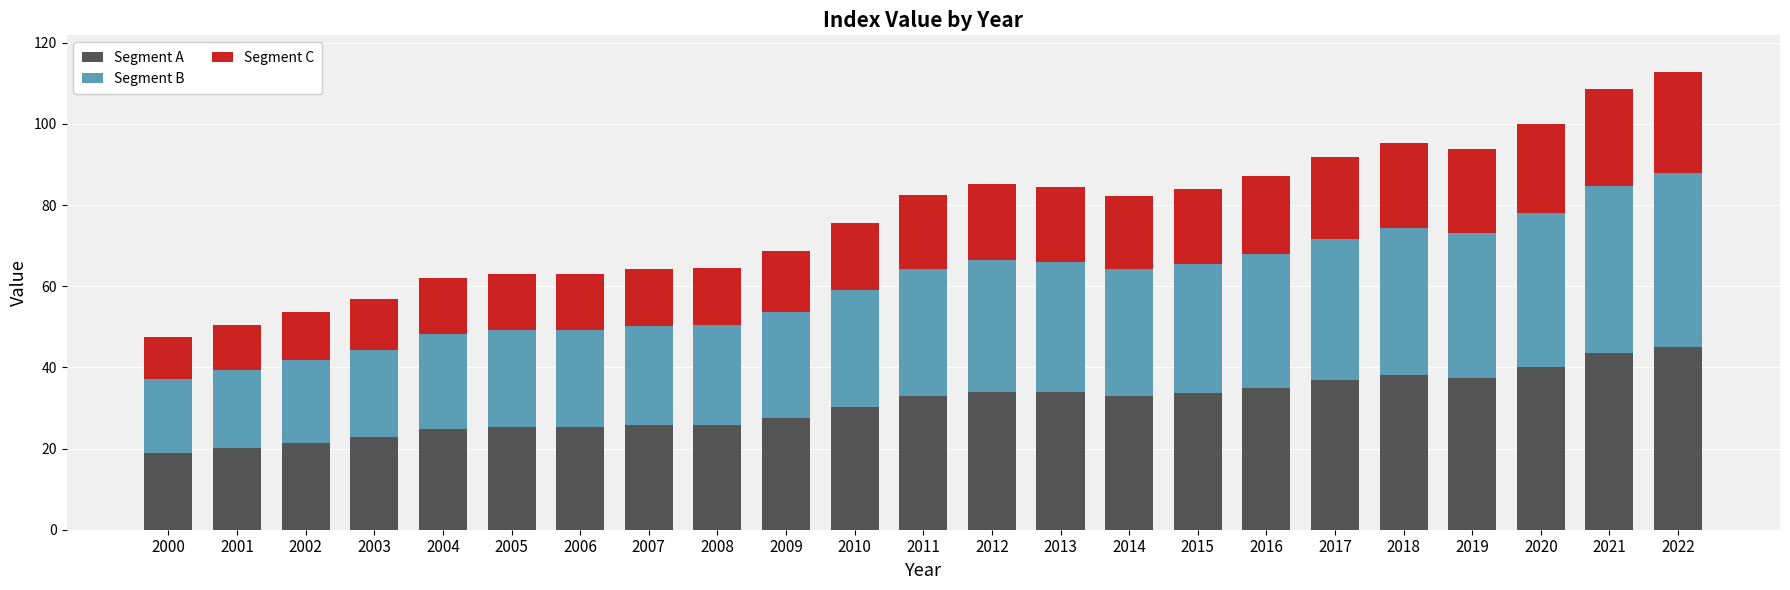

Does the chart contain any negative values?

No